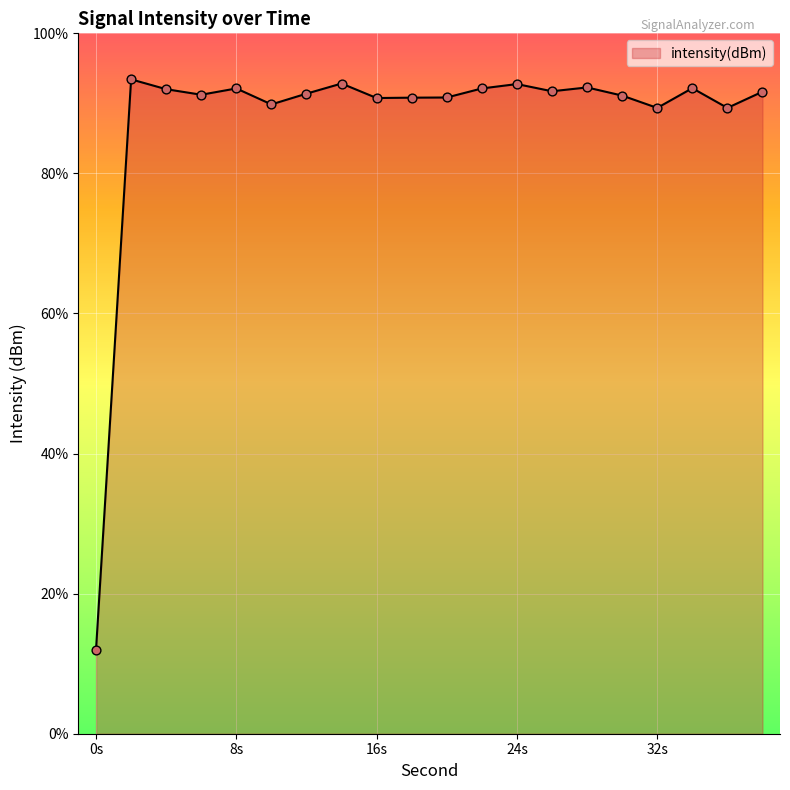

Which has a higher value, 8s or 16s?

8s